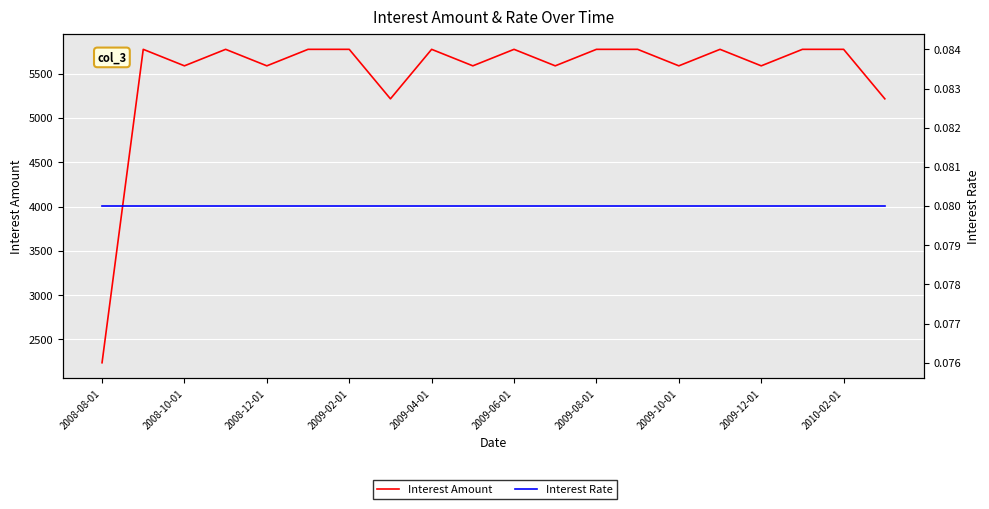

How many lines are shown in the chart?

2